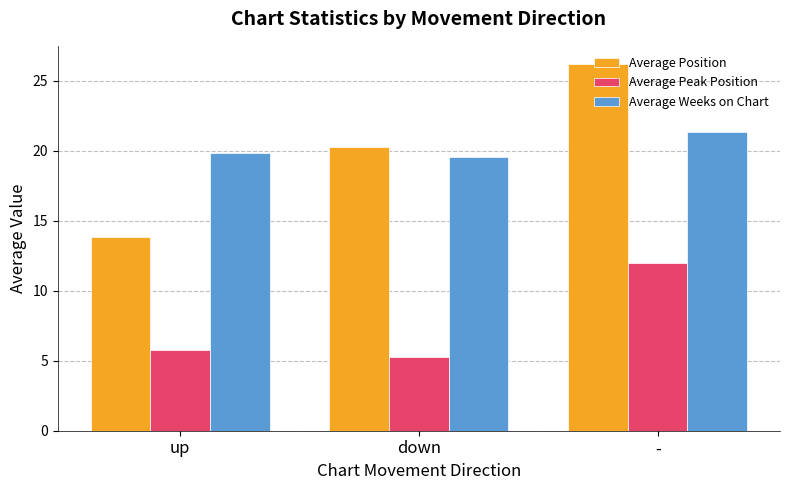

What is the label of the 2nd bar from the left?

down